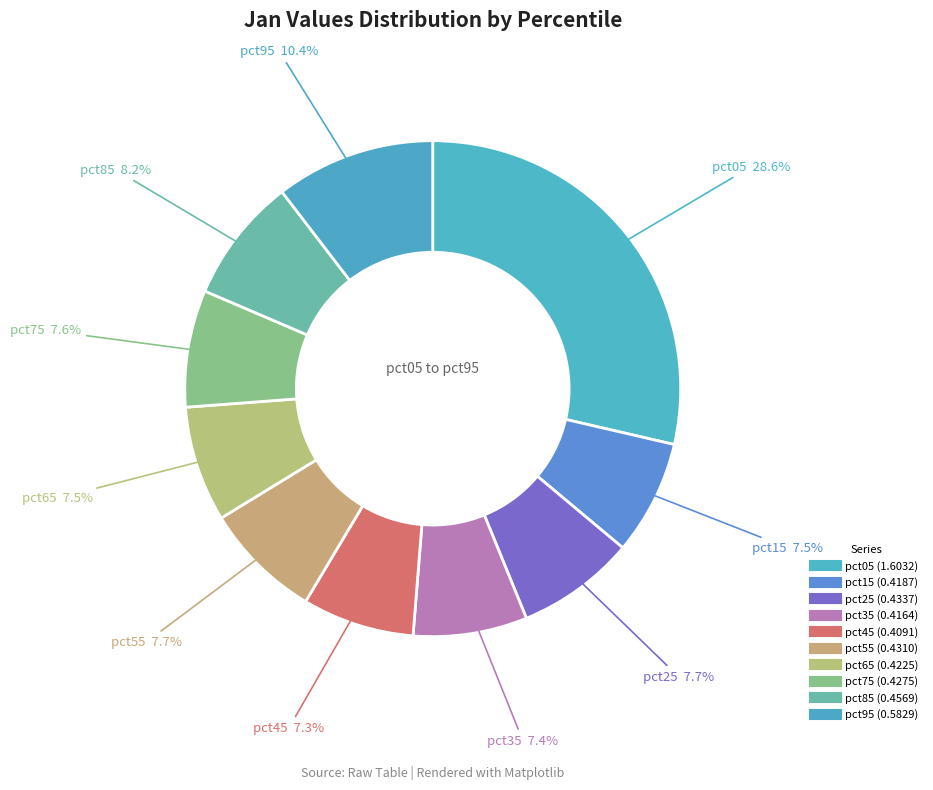

Is there a majority slice in this chart?

No